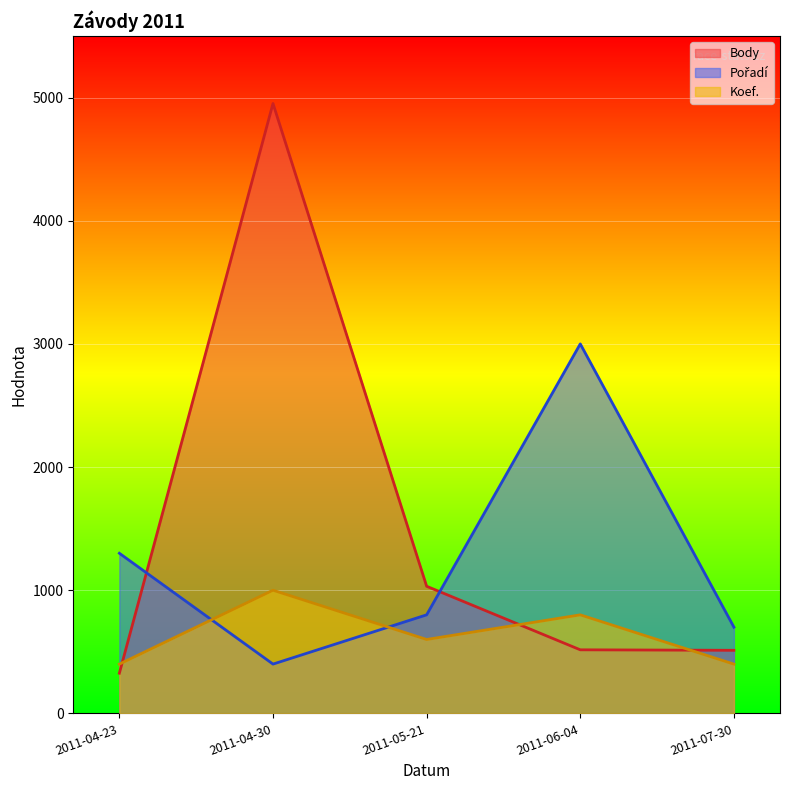

True or false: Pořadí has more than 2 points higher than both neighbors.

False